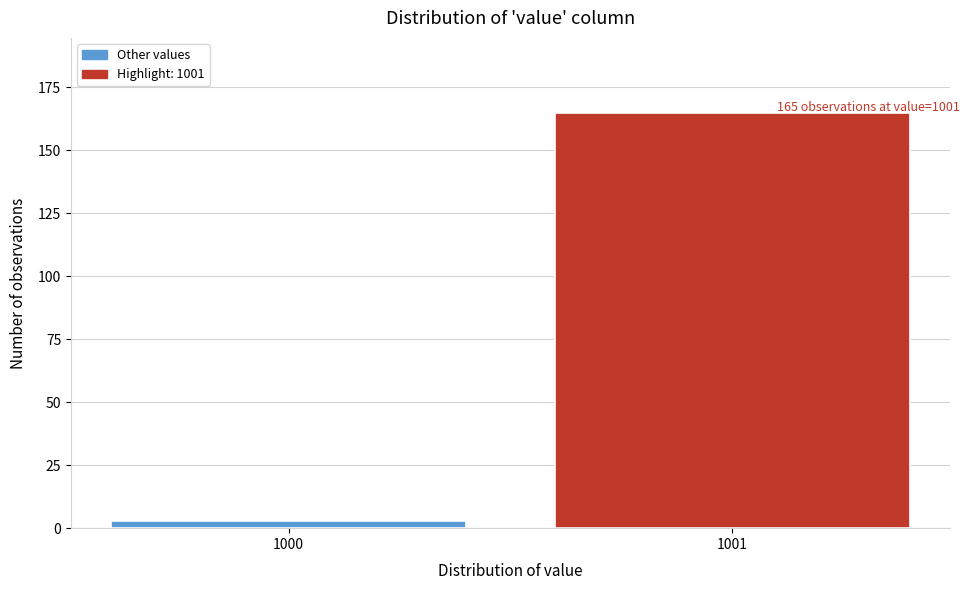

Reading left to right, list all the values displayed in this chart.

1000=3	1001=165